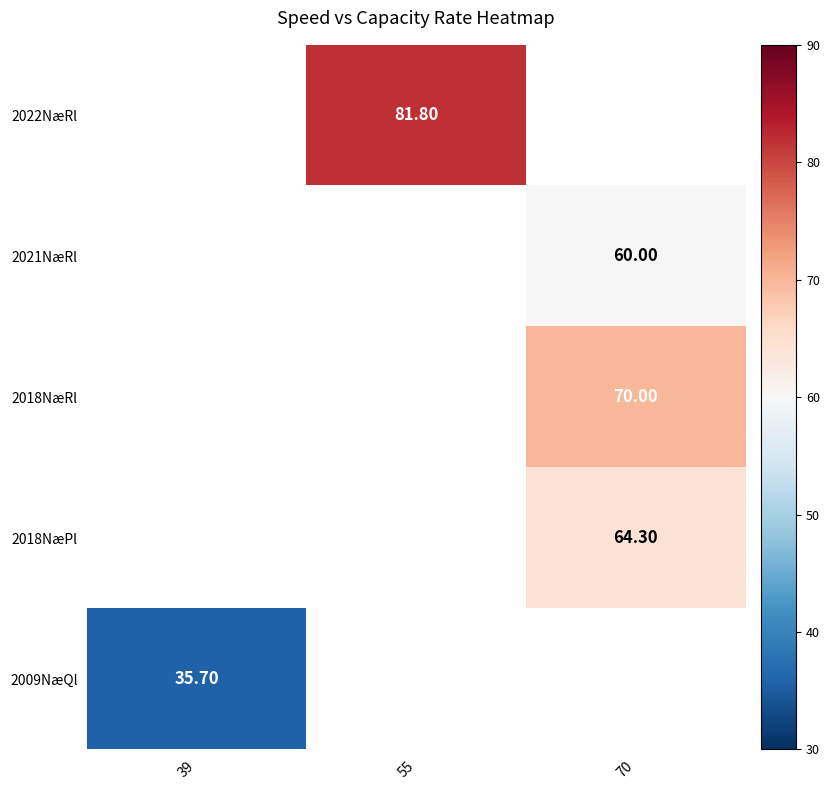

Read the 2018NæRl value at 70.

70.0